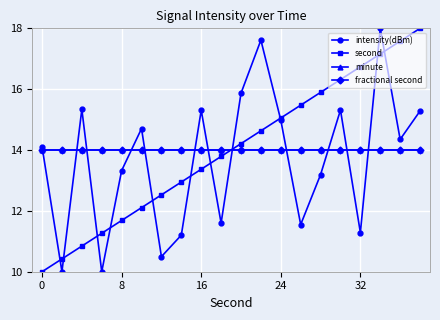

Does the chart have visible grid lines?

Yes